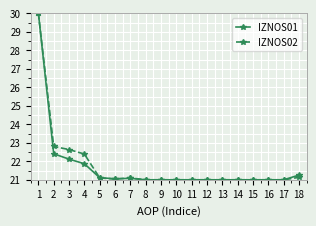

What is the greatest value displayed?

30.0